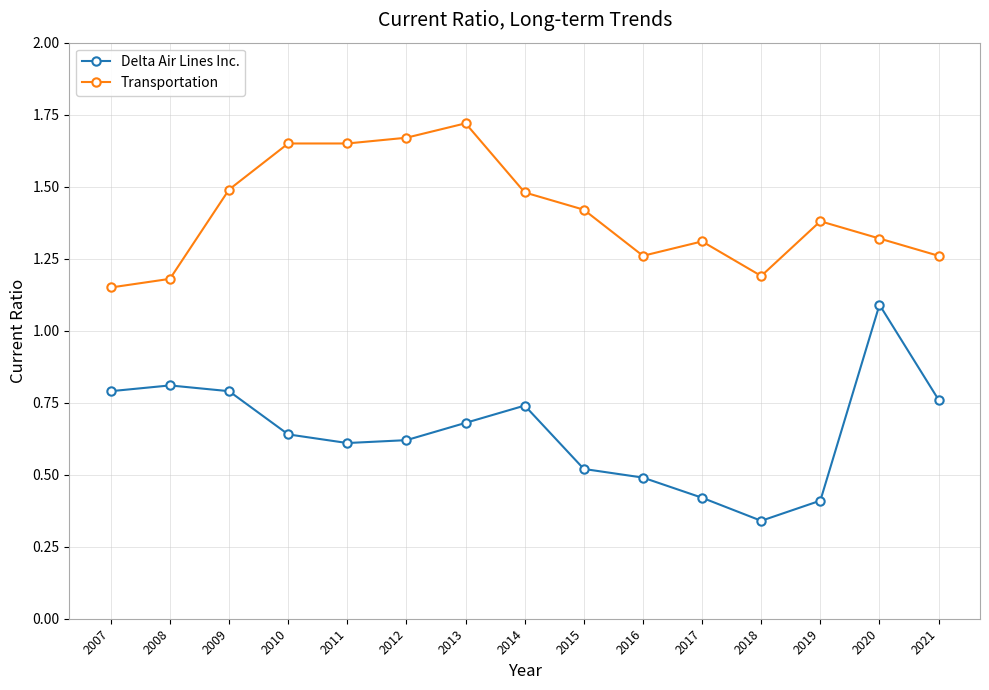

At which category does Delta Air Lines Inc. reach its first local peak?

2008